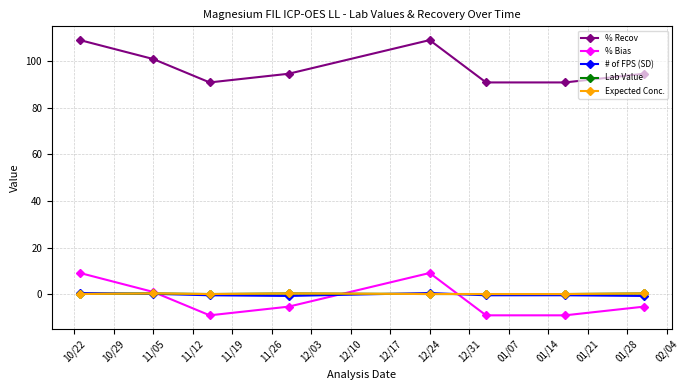

True or false: % Recov and Expected Conc. cross at least once.

False